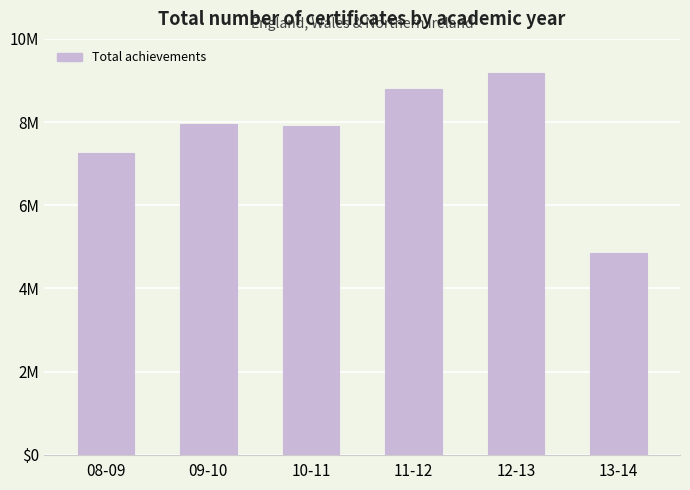

Approximately how many times larger is the value at 08-09 compared to 09-10?

0.9